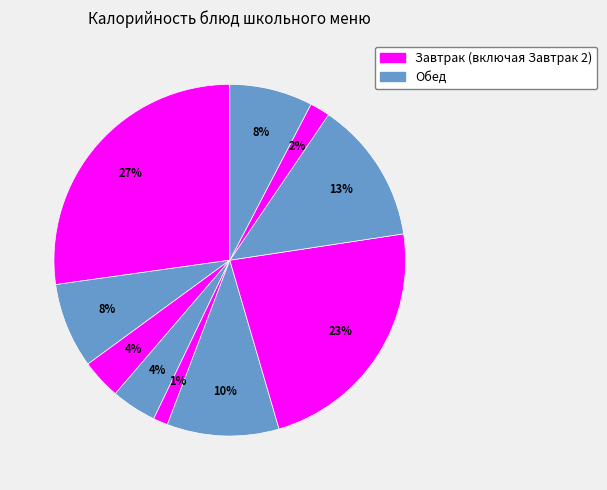

Rank the categories by value from highest to lowest.

Вареники с творогом, Нагетсы Детские, Рис с овощами, Суп картофельный с горохом, Какао с молоком, Хлеб ржано-пшеничный, яблоко, Хлеб пшеничный, Чай чёрный с лимоном, Закуска овощная